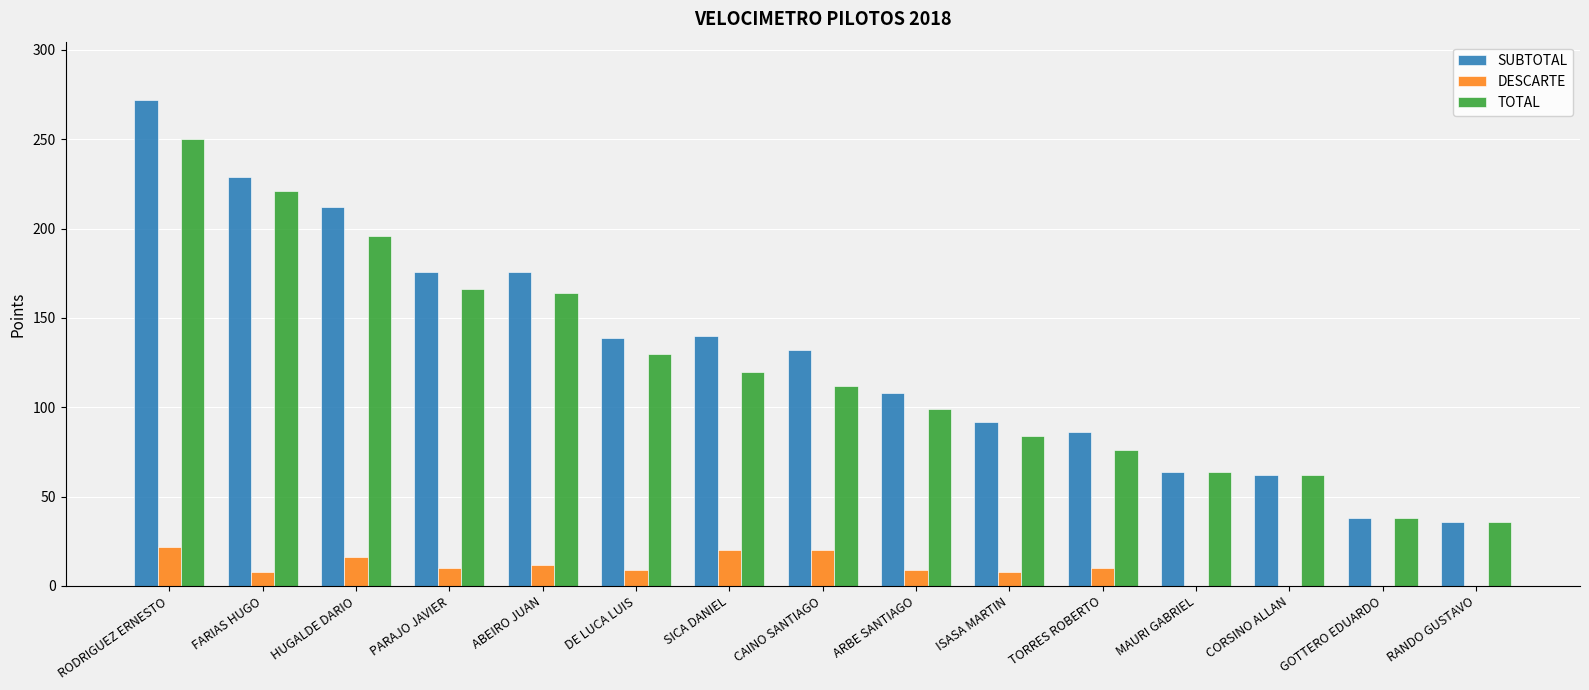

What is the total value across all series at TORRES ROBERTO?

172